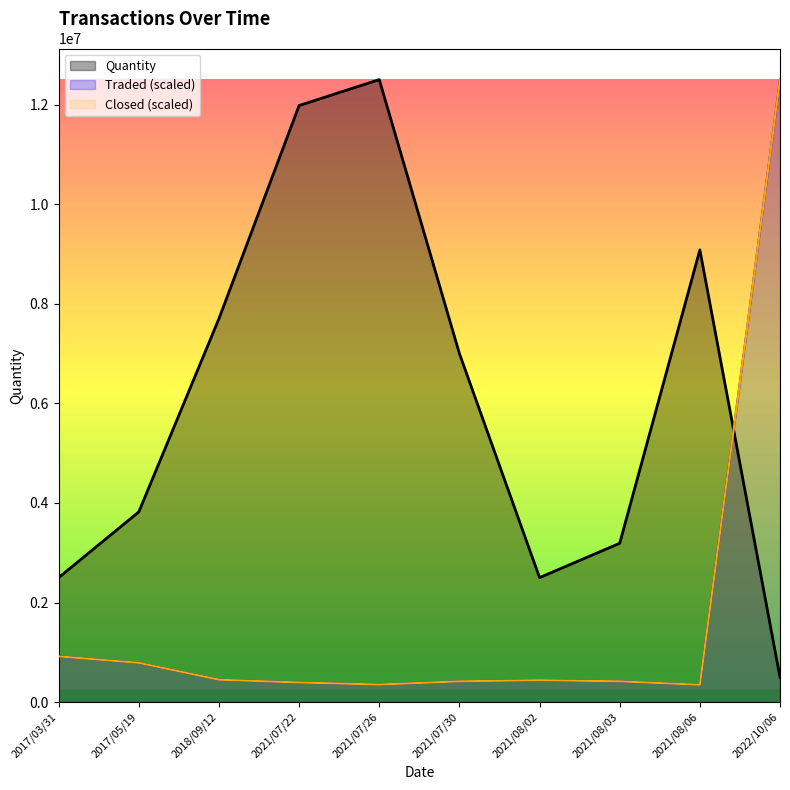

At which label is Quantity closest to 6500000?

2021/07/30